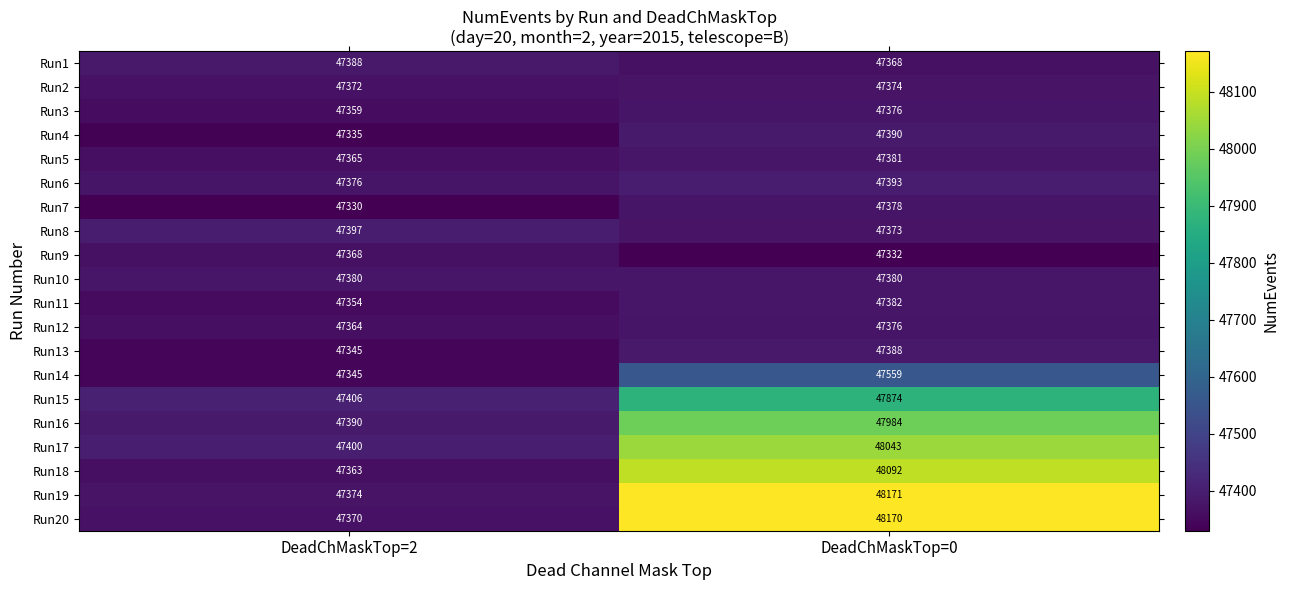

What is the lowest value of the Run13 series?

47345